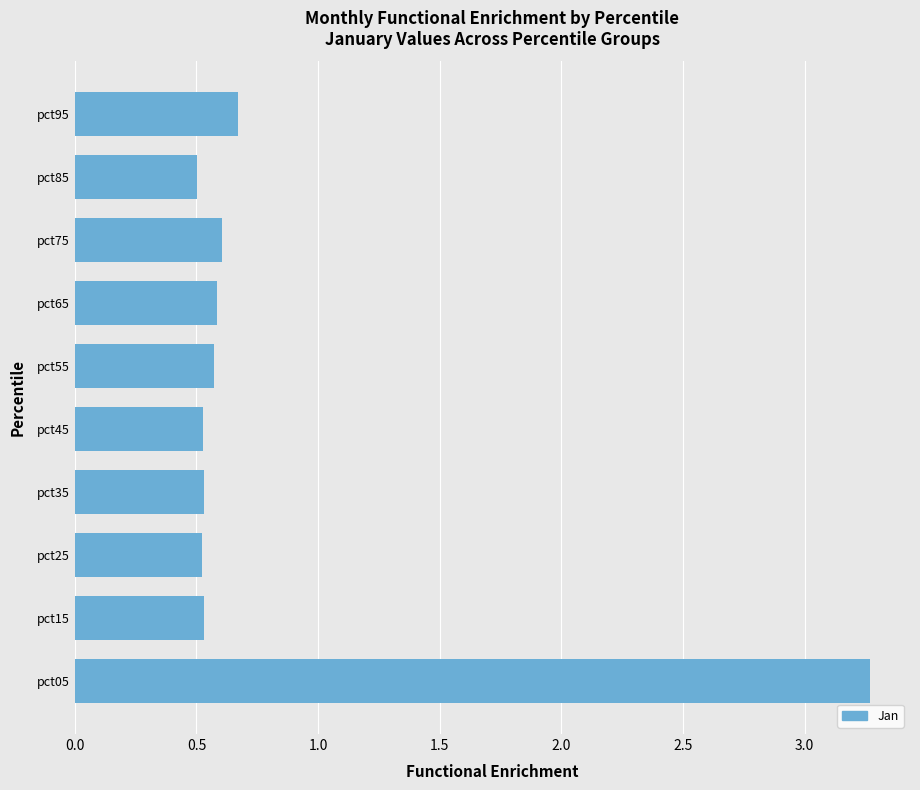

Count the values in the range 0 to 1.

9